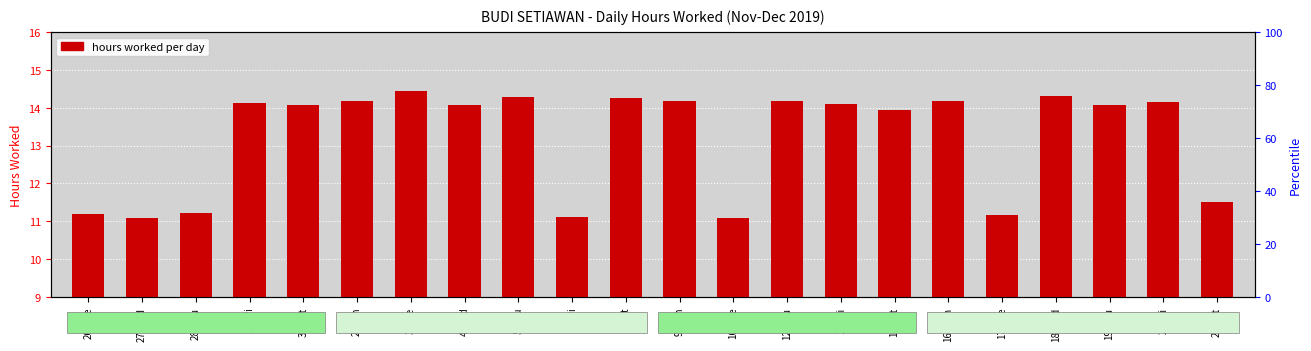

What is the label of the 13th bar from the right?

6-Fri